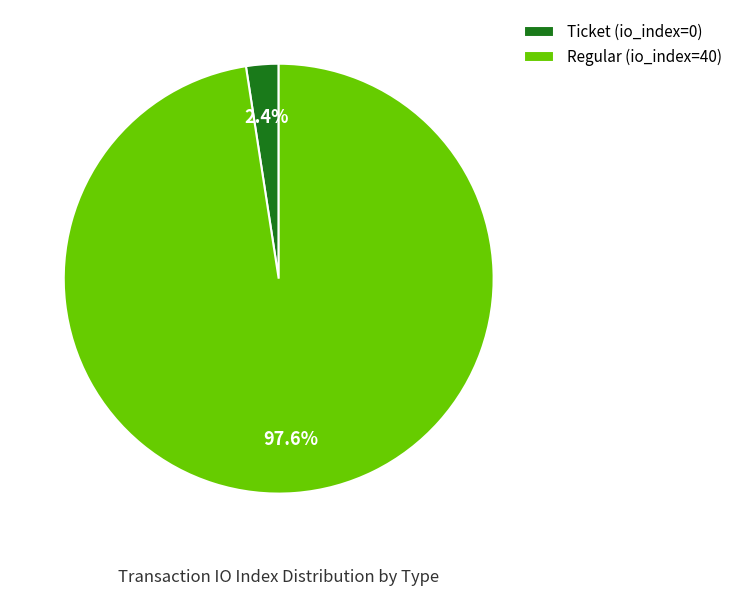

To the nearest percent, what is the average slice percentage?

50%